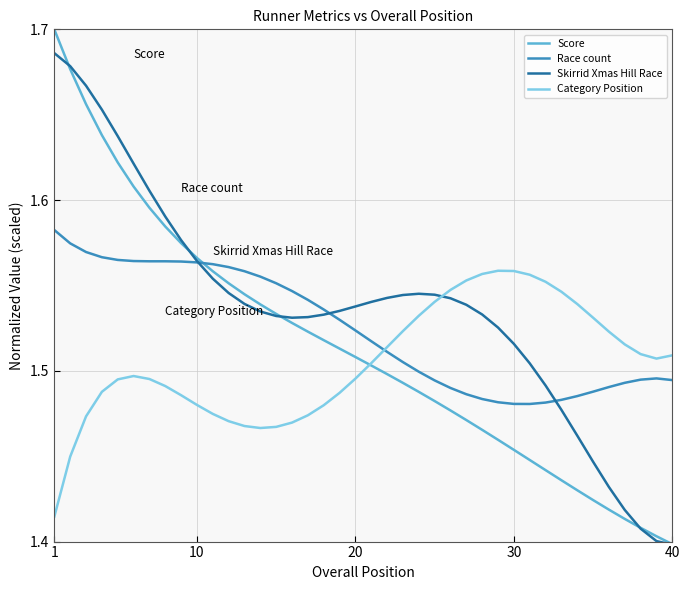

Rank the series by their maximum value, from lowest to highest.

Category Position, Race count, Skirrid Xmas Hill Race, Score